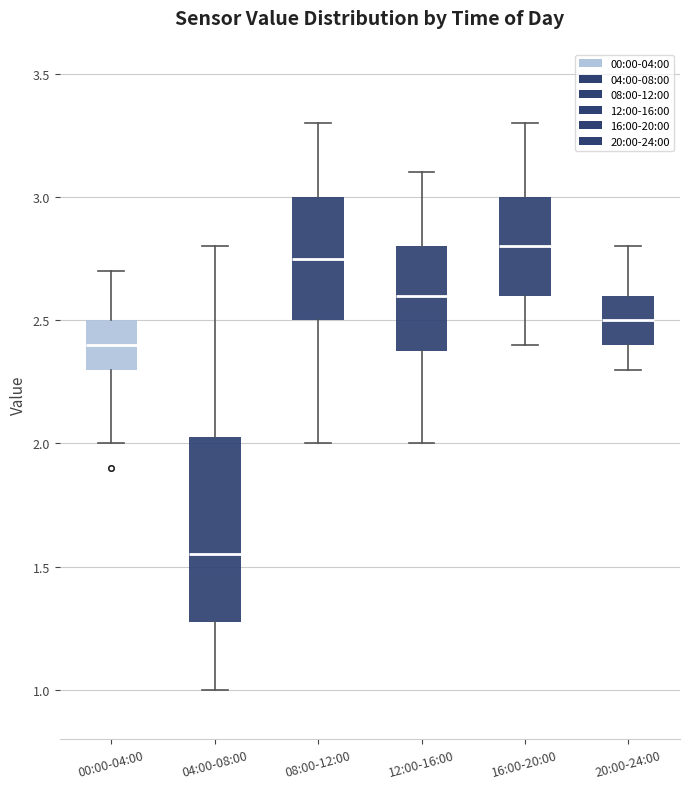

Comparing the boxes themselves (not the whiskers), which one is the tallest?

04:00-08:00